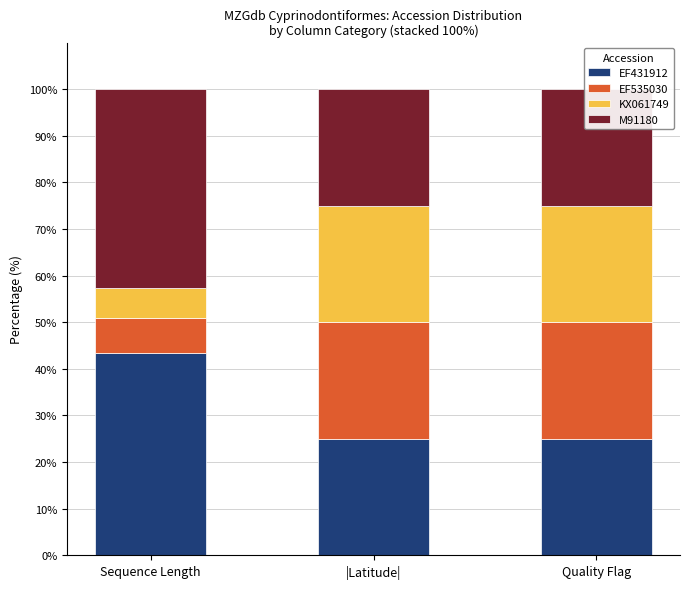

The value of KX061749 at Sequence Length is 6.4. True or false?

True